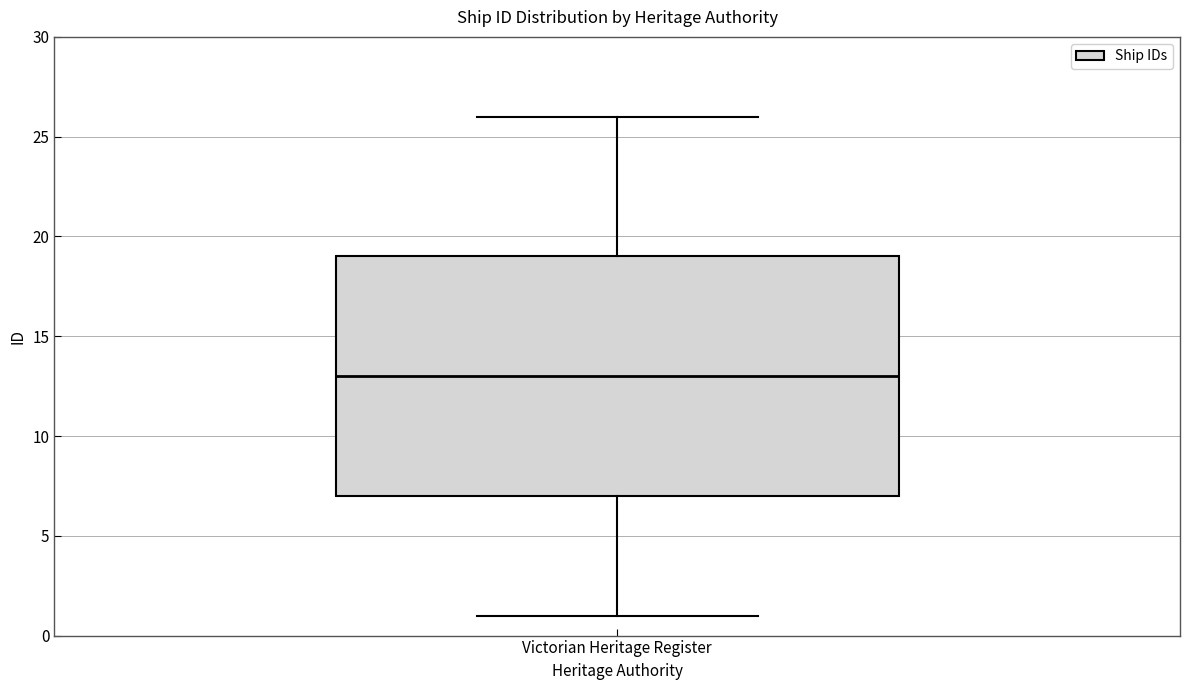

Where does the lower whisker of the box for Victorian Heritage Register end on the y-axis? The values are not printed on the chart, so give them approximately, as read against the axis.

1